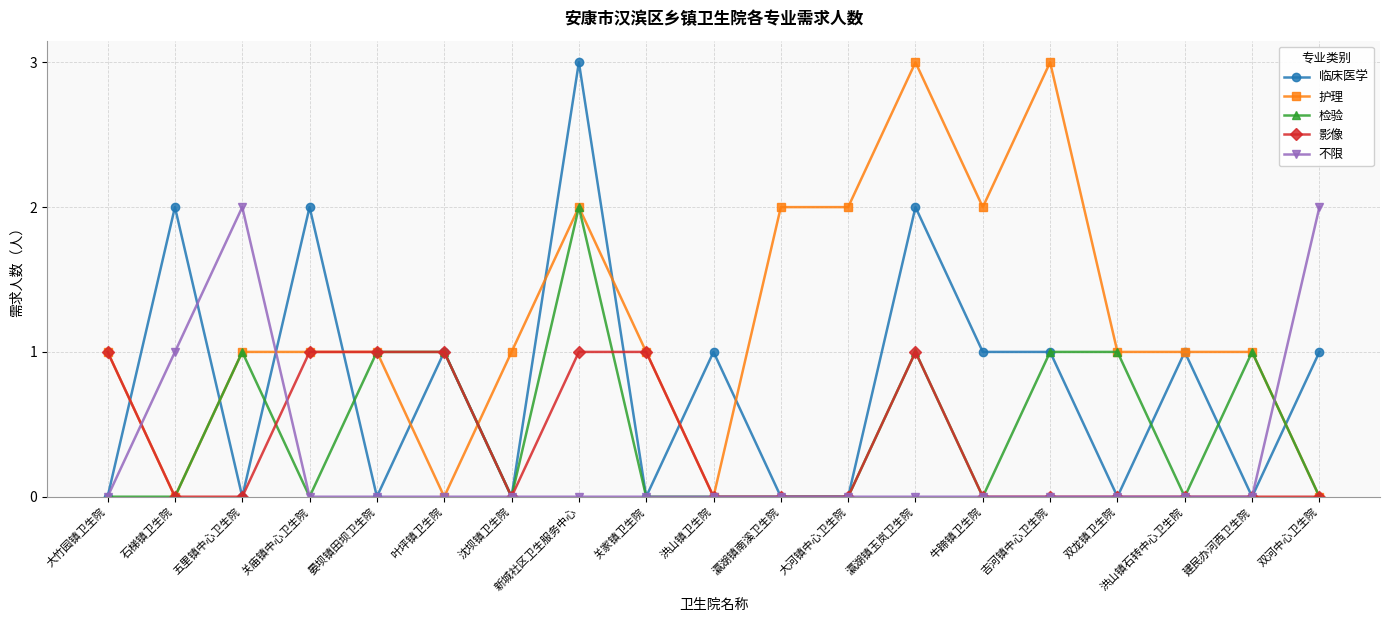

What is the total value across all series at 吉河镇中心卫生院?

5